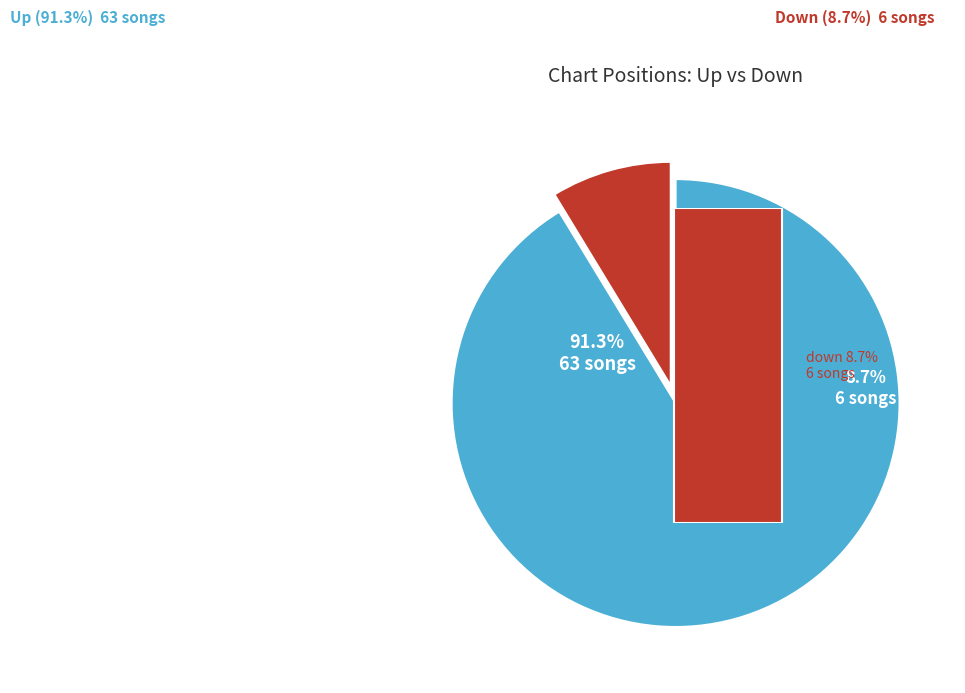

How many slices are in this pie chart?

2